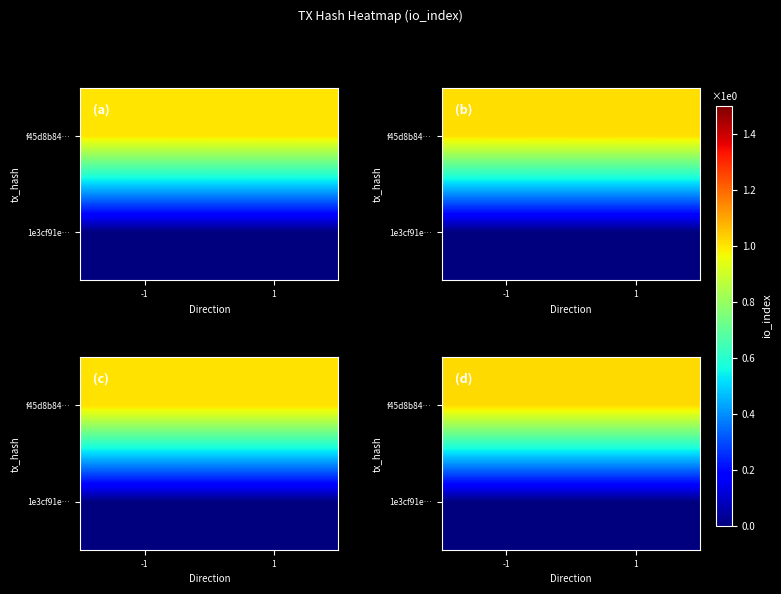

What is the sum of the f45d8b84… values at -1 and 1?

2.0